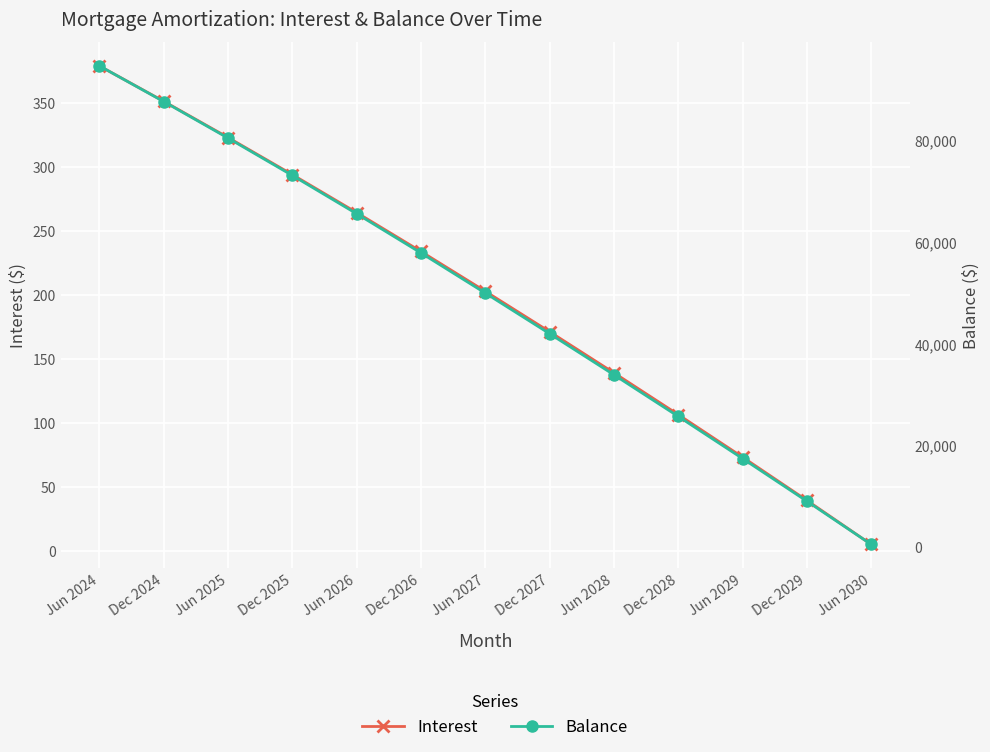

List the labels in order of Balance value, largest first.

Jun 2024, Dec 2024, Jun 2025, Dec 2025, Jun 2026, Dec 2026, Jun 2027, Dec 2027, Jun 2028, Dec 2028, Jun 2029, Dec 2029, Jun 2030